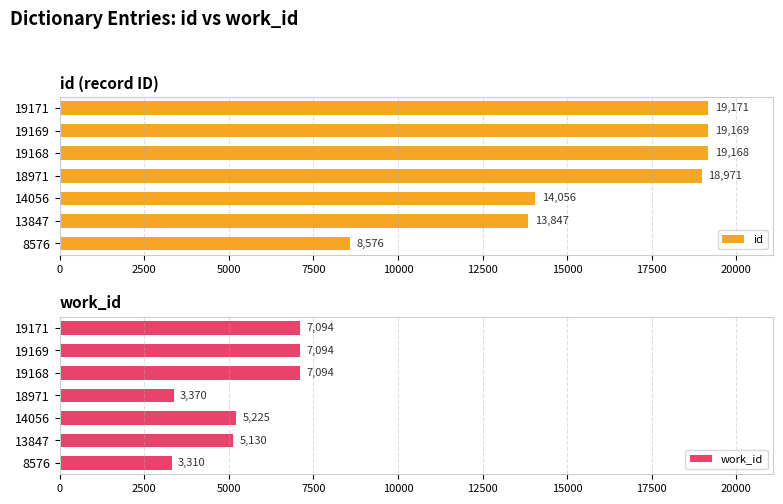

The value of work_id at 8576 is 3310. True or false?

True